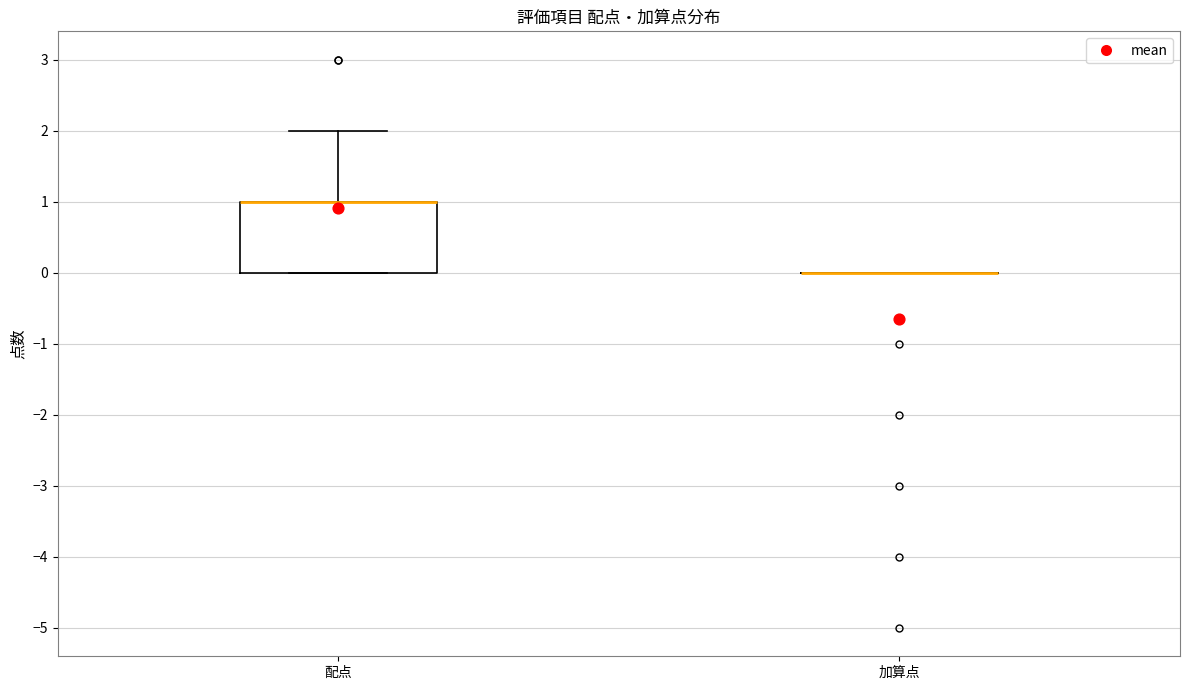

Comparing the boxes themselves (not the whiskers), which one is the tallest?

配点